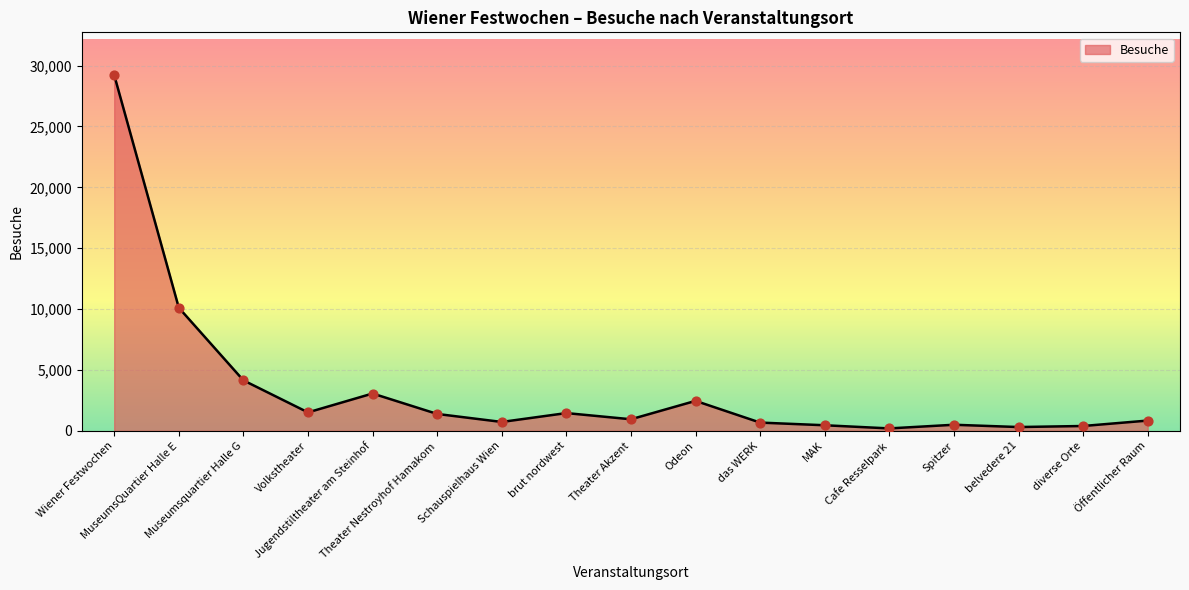

What is the change in value from Museumsquartier Halle G to das WERK?

-3470